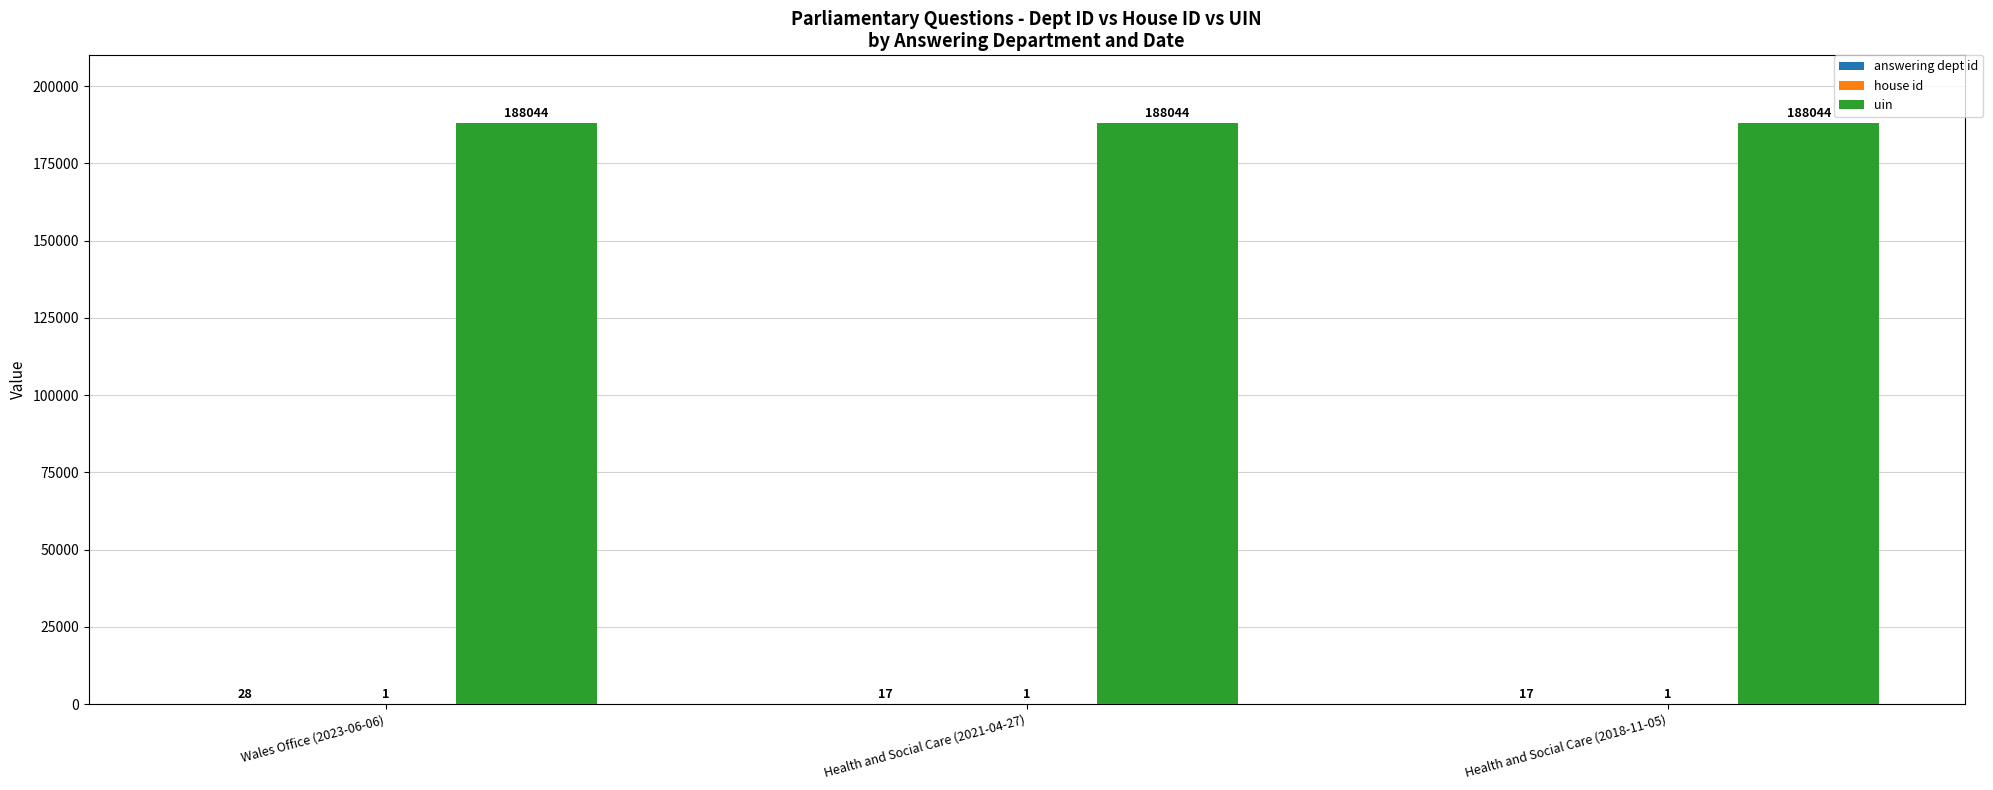

Is it true that uin equals 333216 at Health and Social Care (2021-04-27)?

False